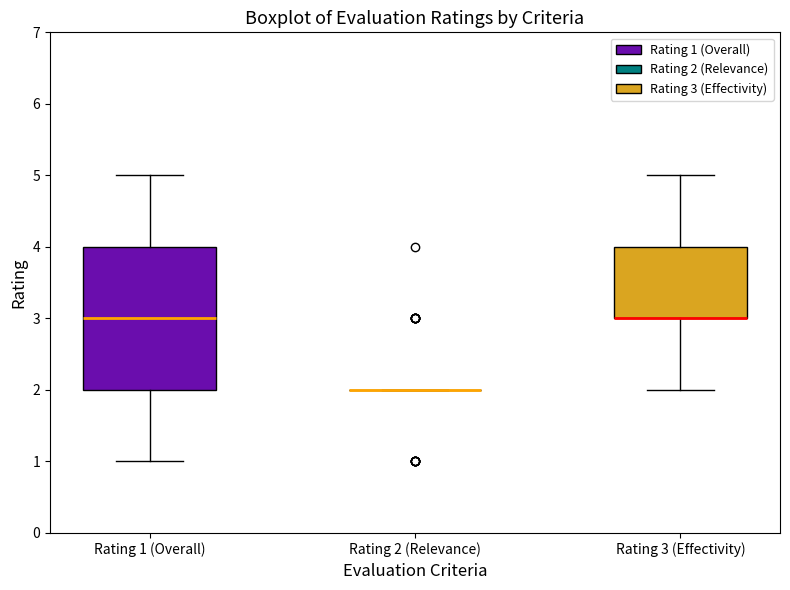

Which box is the tallest, from its lower edge to its upper edge?

Rating 1 (Overall)